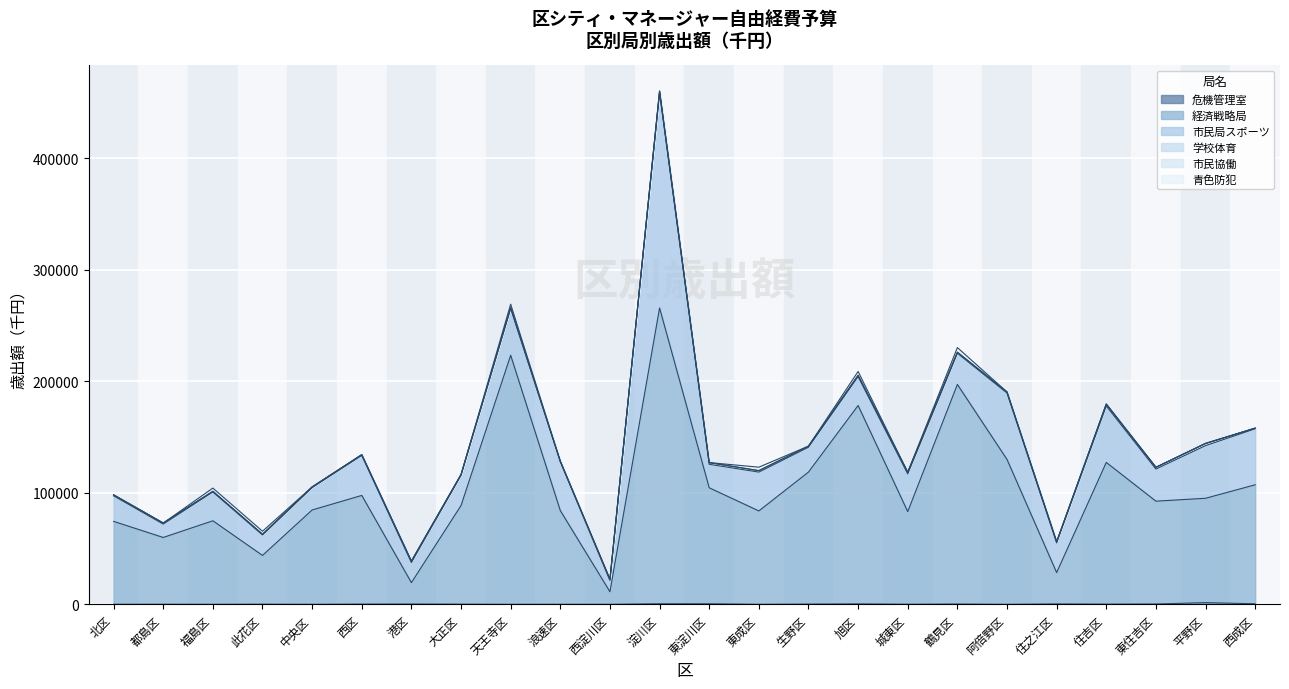

How many interior local valleys does the 学校体育 series have?

6